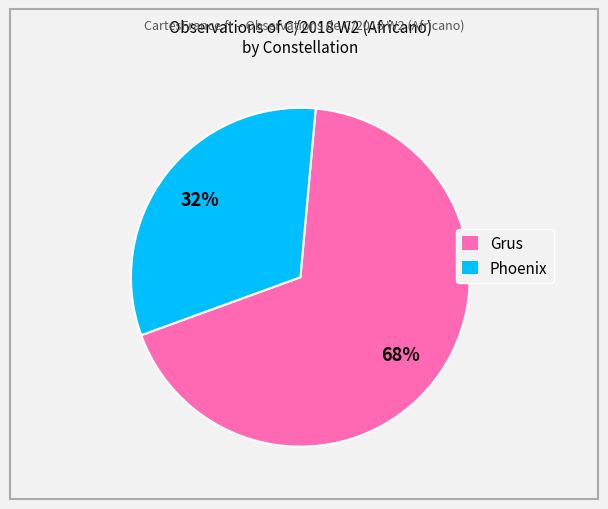

Combined, do Grus and Phoenix account for over 50%?

Yes